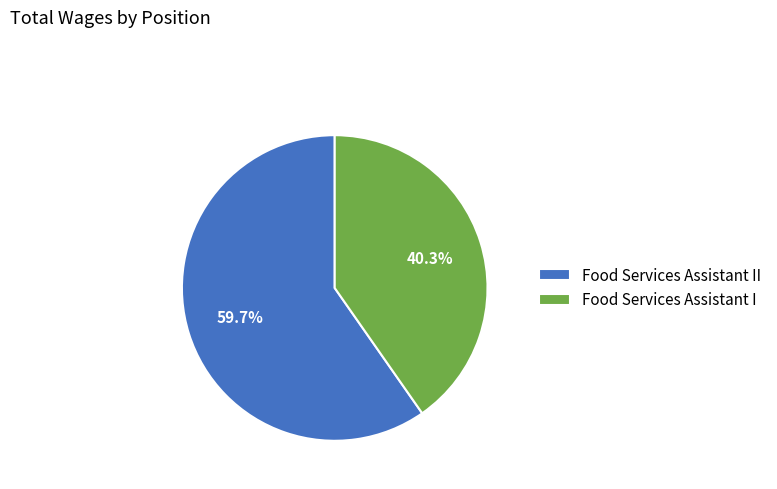

Which category accounts for the majority?

Food Services Assistant II